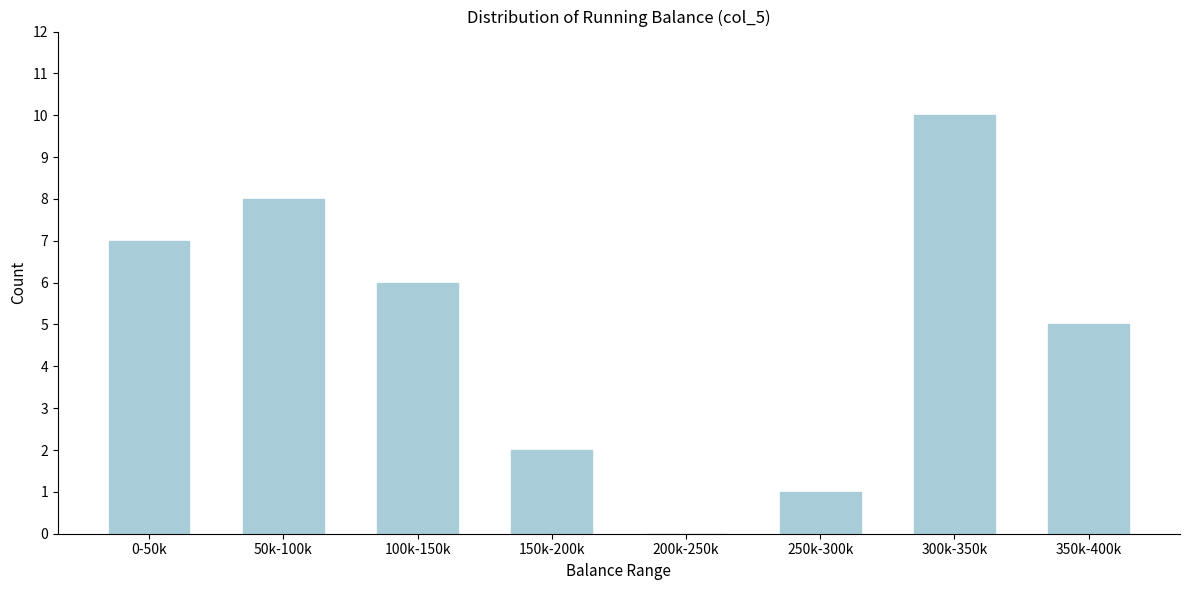

Reading left to right, list all the values displayed in this chart.

0-50k=7	50k-100k=8	100k-150k=6	150k-200k=2	200k-250k=0	250k-300k=1	300k-350k=10	350k-400k=5